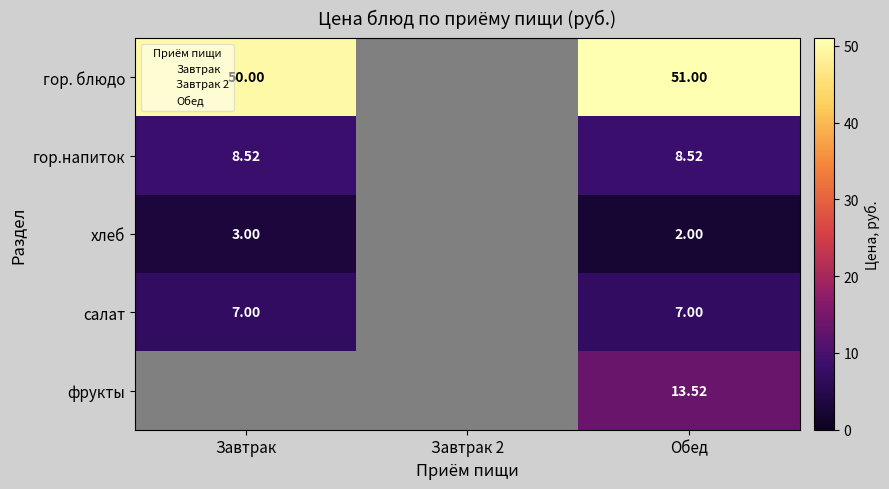

Between Обед and Завтрак 2, which is larger?

Обед